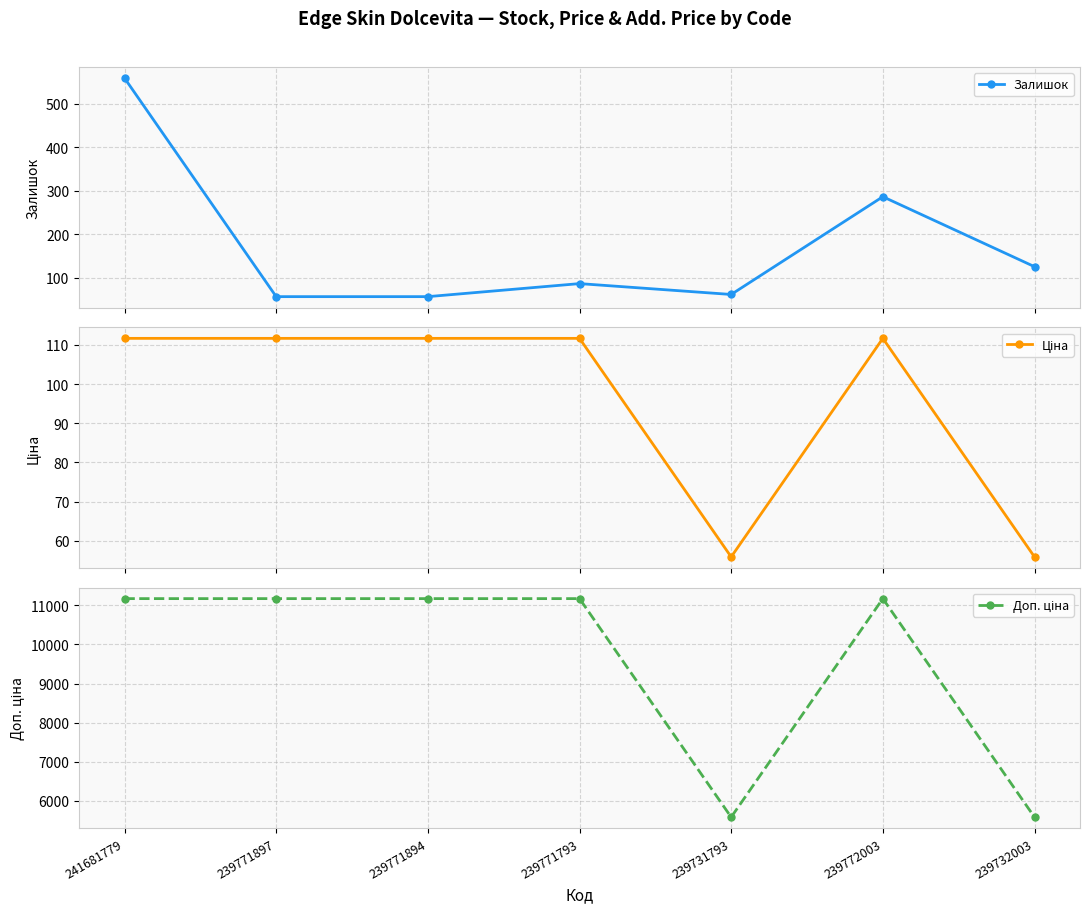

Reading left to right, list all the values displayed in this chart.

Залишок: 559.0	56.0	56.0	86.0	61.0	286.0	125.0
Ціна: 111.7	111.7	111.7	111.7	55.9	111.7	55.9
Доп. ціна: 11169.0	11169.0	11169.0	11169.0	5585.0	11169.0	5585.0